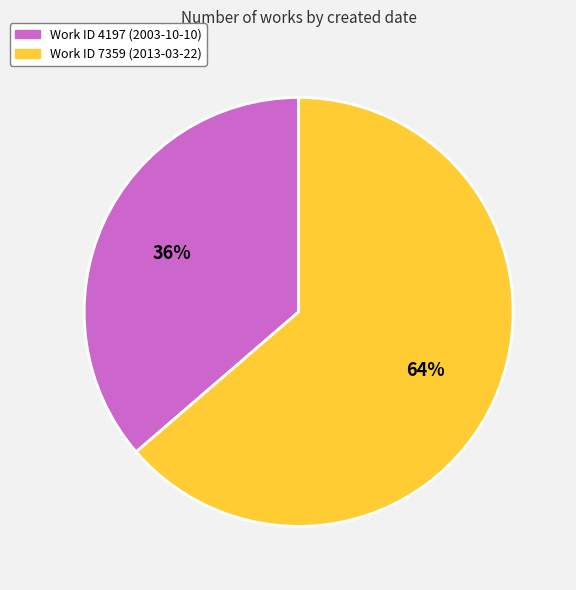

True or false: Work ID 4197 (2003-10-10) accounts for 29% of the total.

False